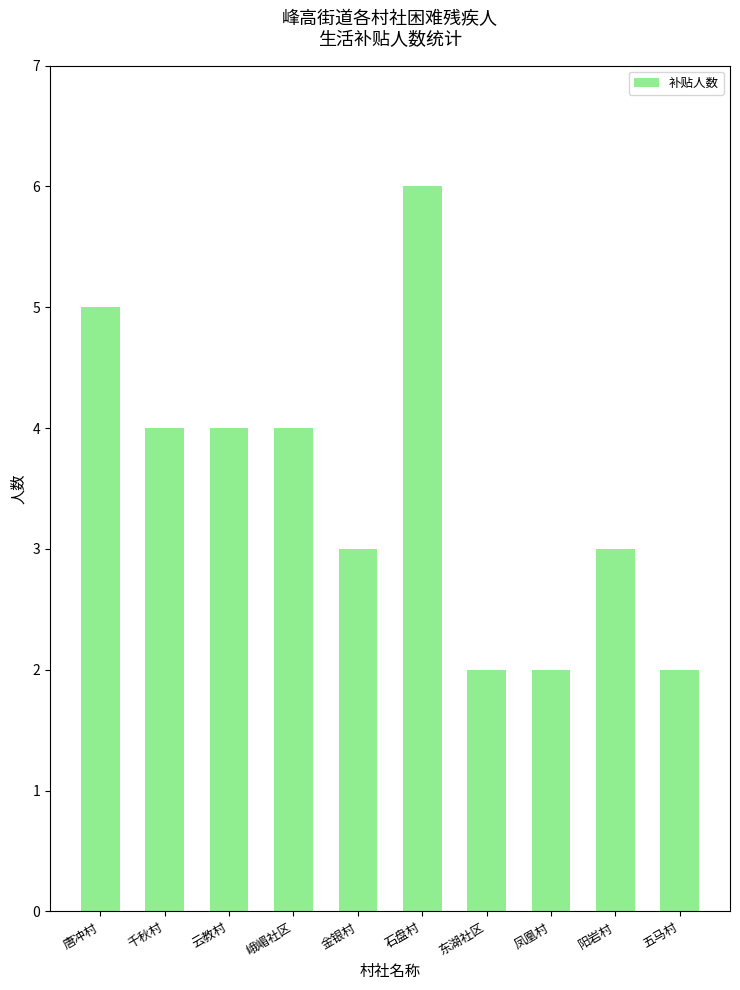

What is the smallest value displayed?

2